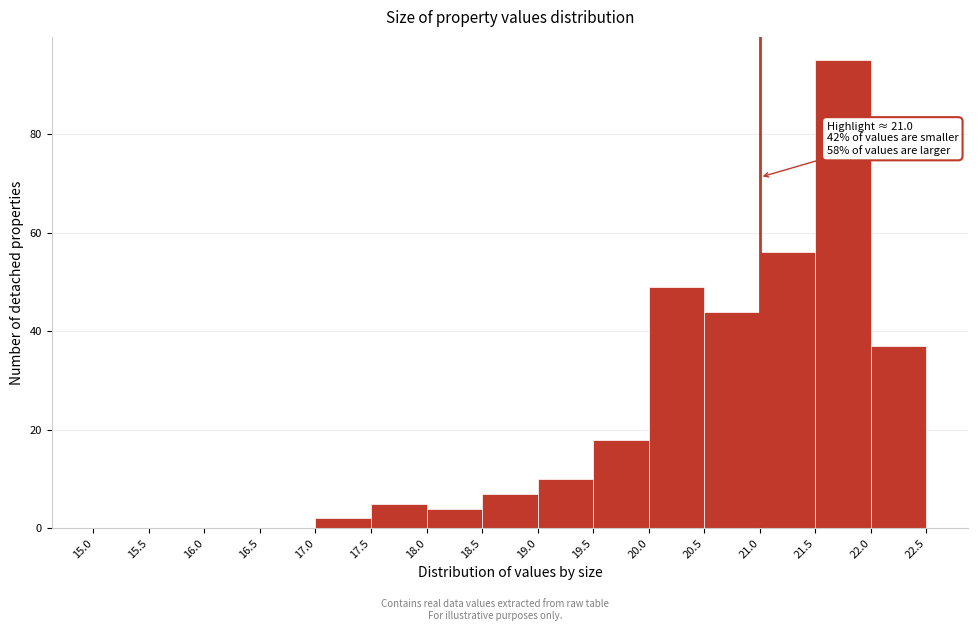

Which range on the x-axis has the tallest bar?

21.5 to 22.0